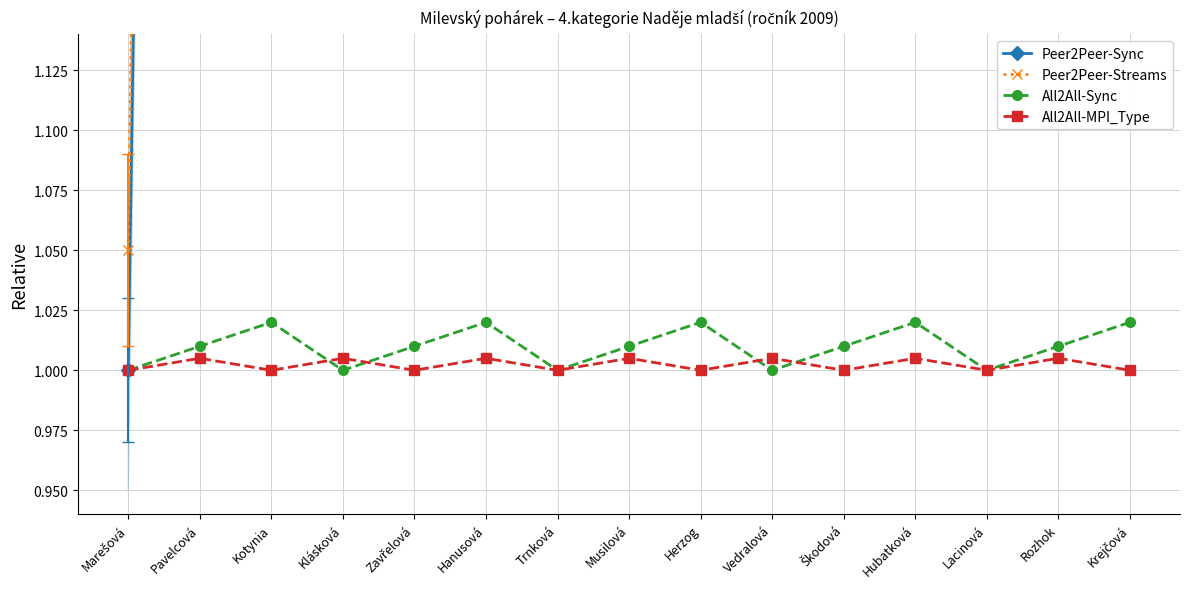

True or false: All2All-Sync and All2All-MPI_Type cross at least once.

True